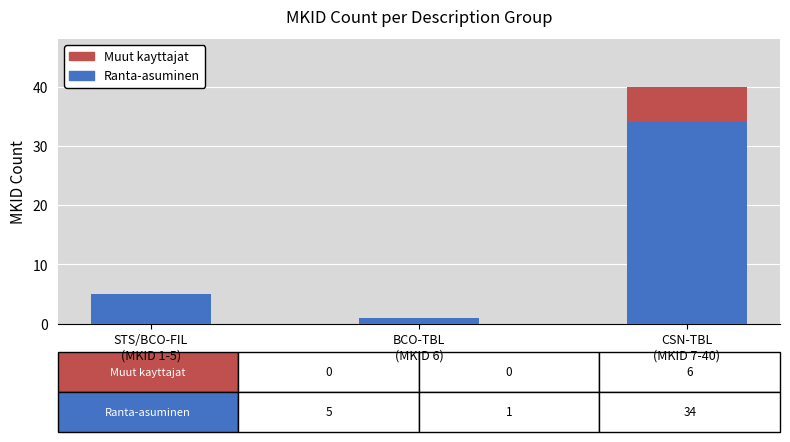

What is the maximum value for Ranta-asuminen?

34